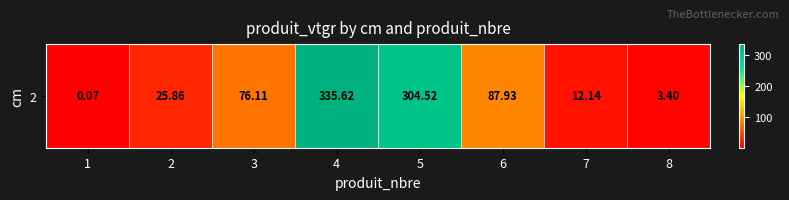

How many data points are above 76?

4